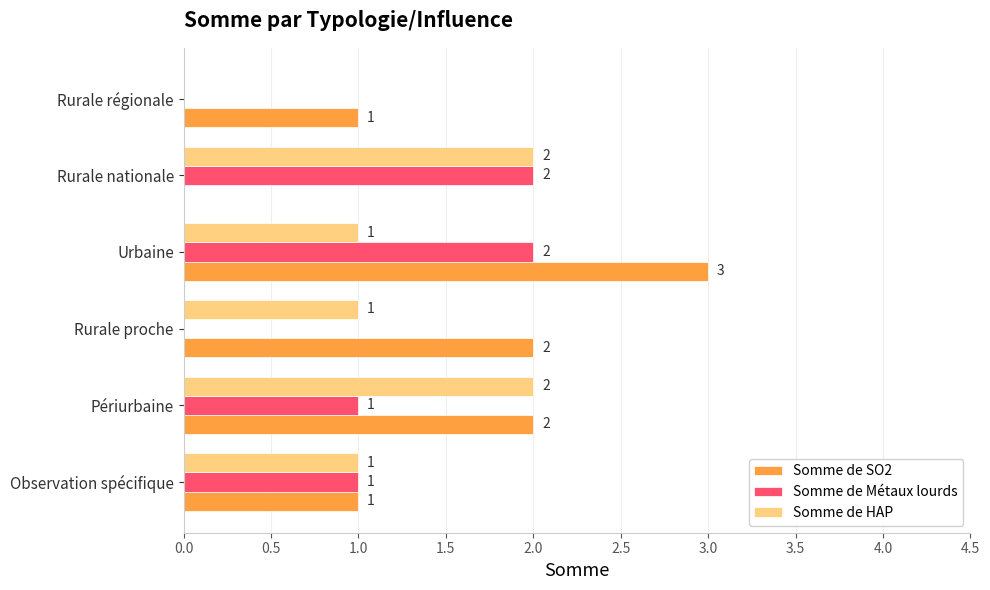

At which label does Somme de SO2 reach its peak?

Urbaine